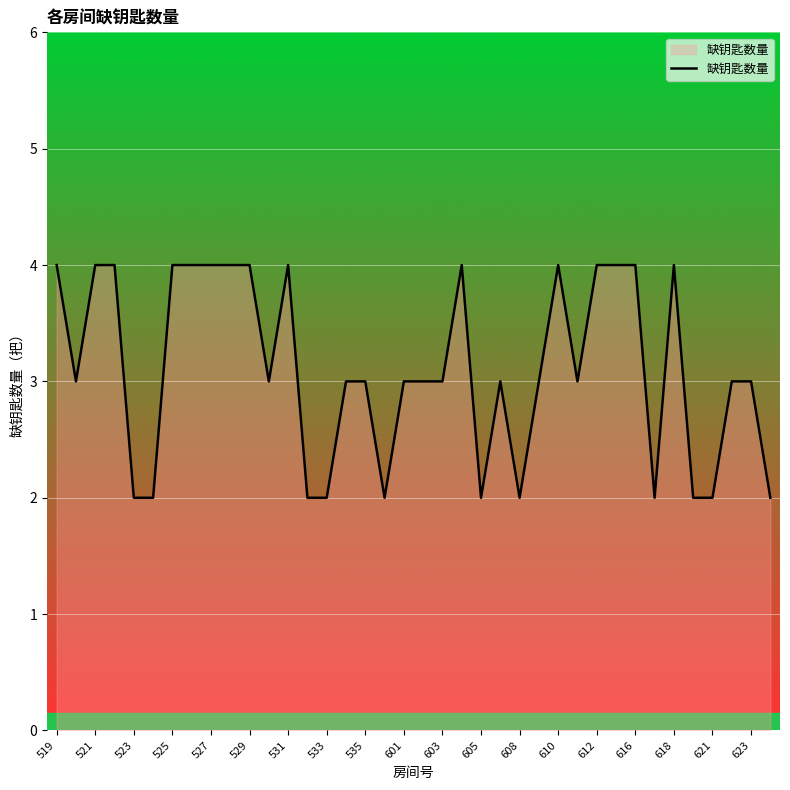

What is the maximum value shown in the chart?

4